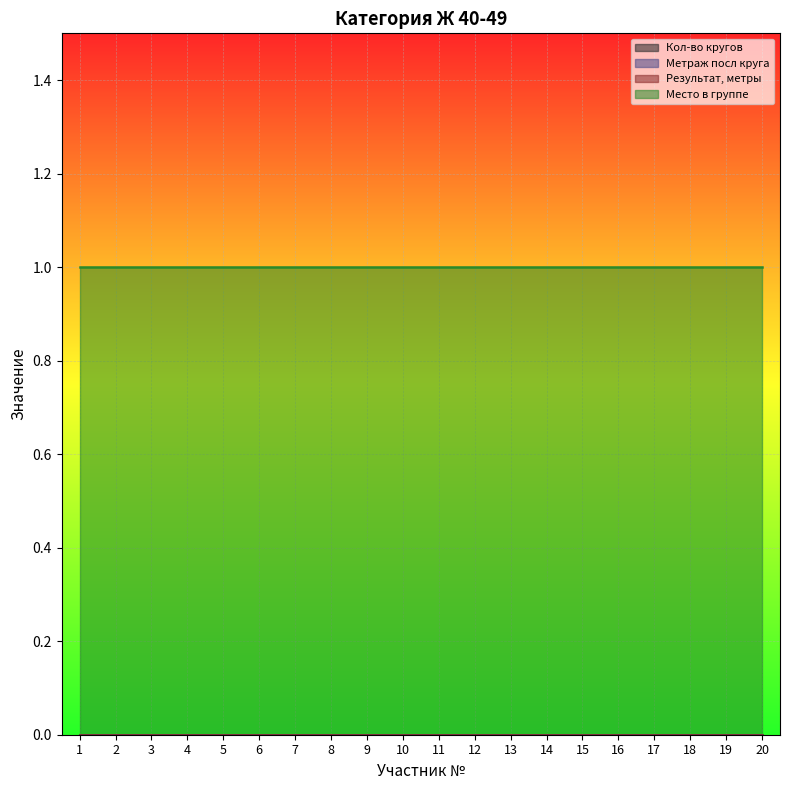

True or false: Метраж посл круга and Кол-во кругов intersect in this chart.

False